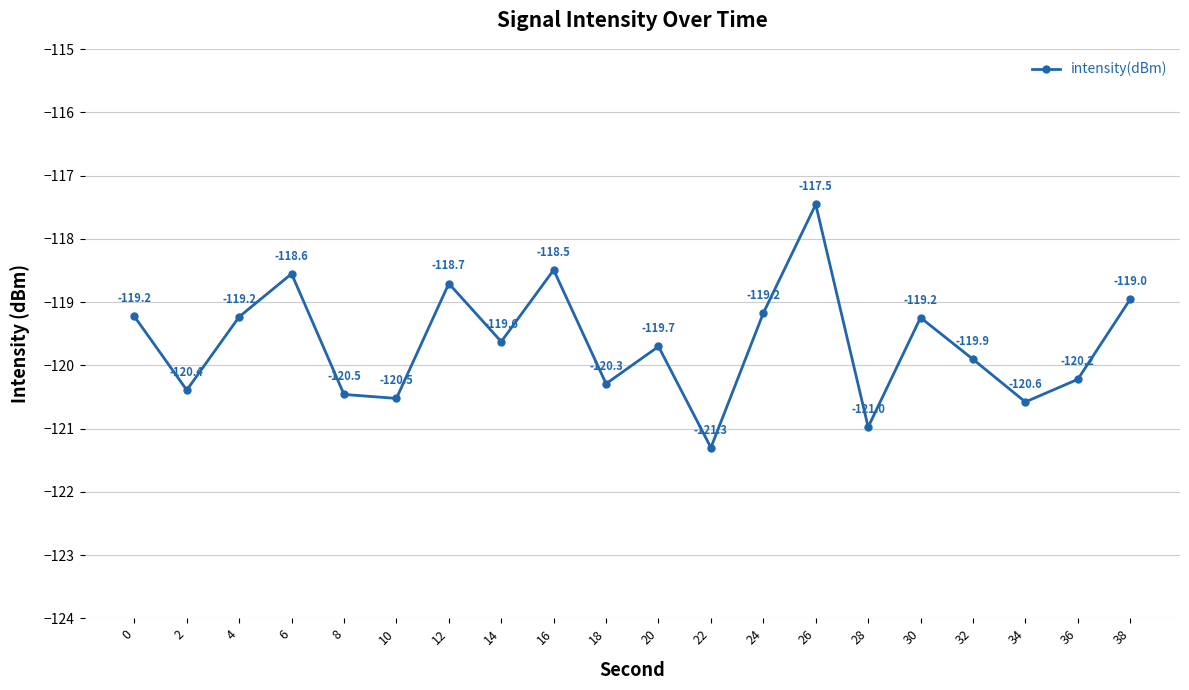

What is the approximate value at 8?

-120.5